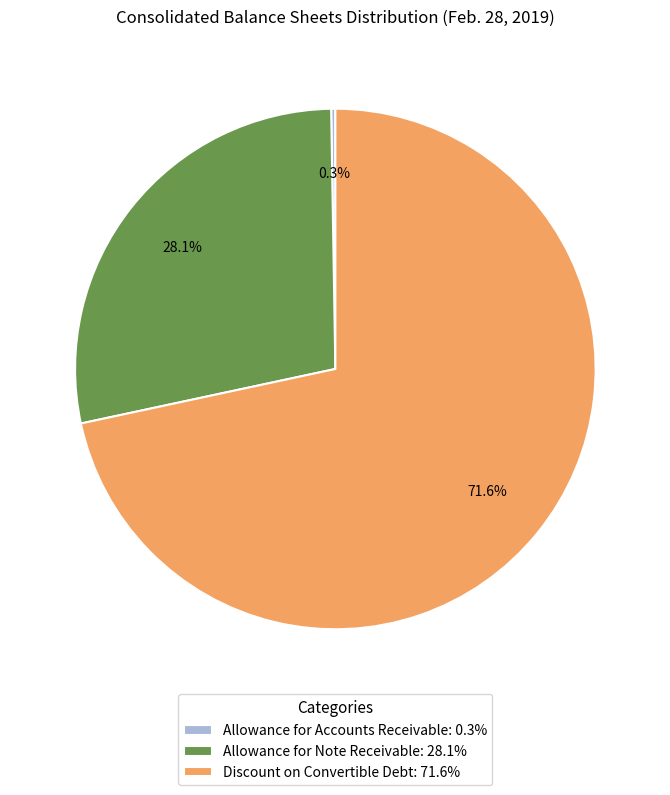

What is the total percentage of Discount on Convertible Debt: 71.6% and Allowance for Note Receivable: 28.1%?

99.7%